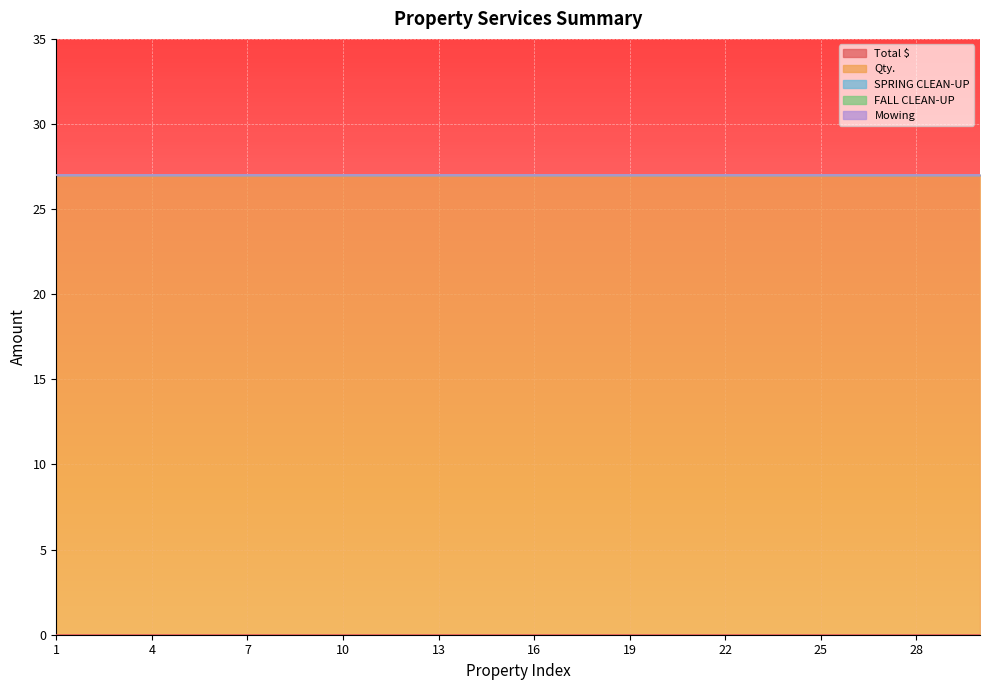

True or false: SPRING CLEAN-UP and Qty. intersect in this chart.

False